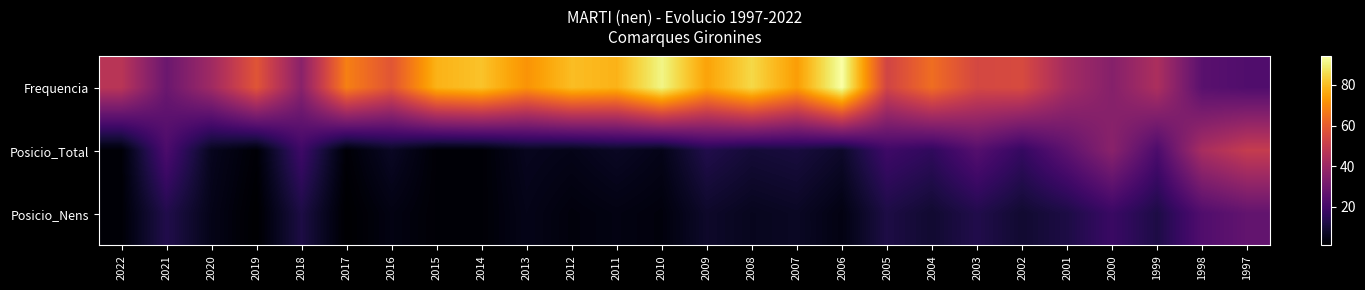

Which has a higher value, 2012 or 2001?

2012